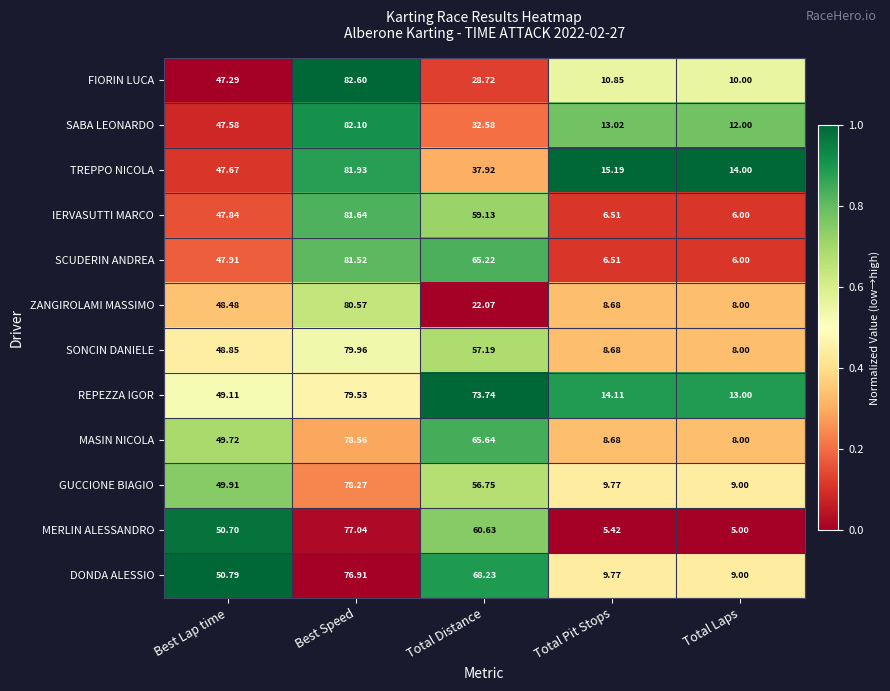

What is the maximum value shown in the chart?

82.6